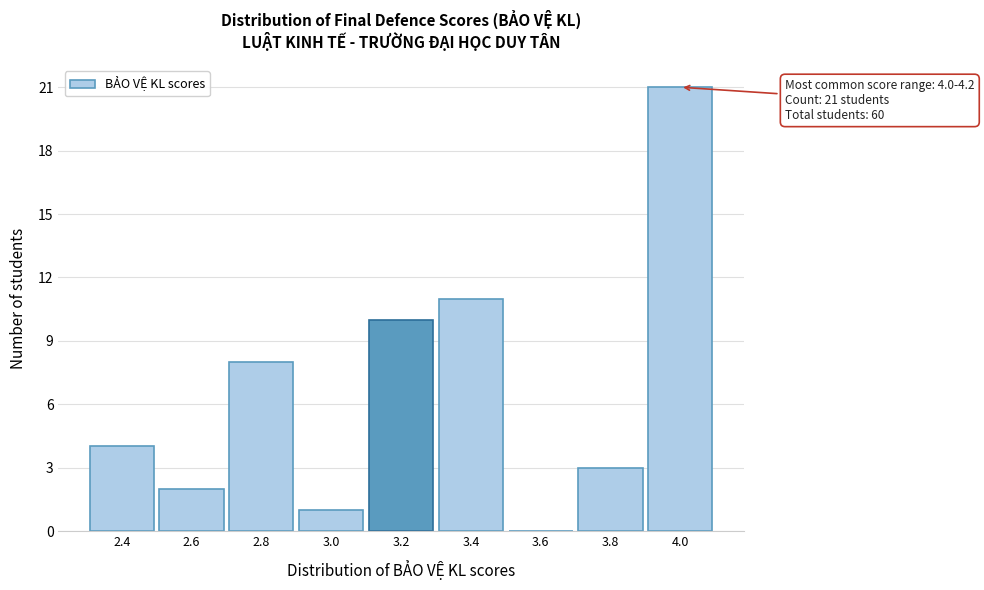

Reading left to right, what are all the values shown in this chart?

2.4=4	2.6=2	2.8=8	3.0=1	3.2=10	3.4=11	3.6=0	3.8=3	4.0=21